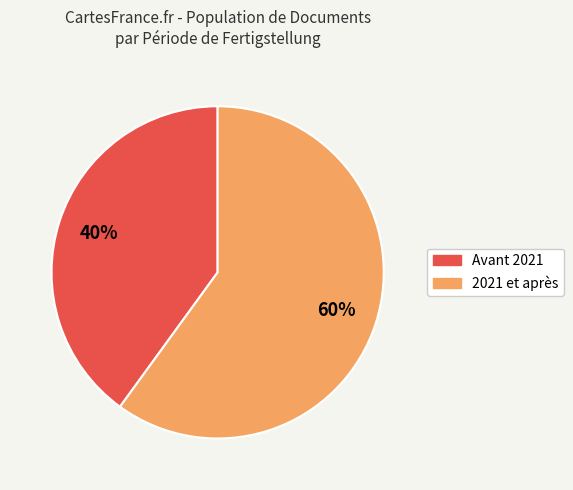

Is there any slice that represents more than half of the pie?

Yes